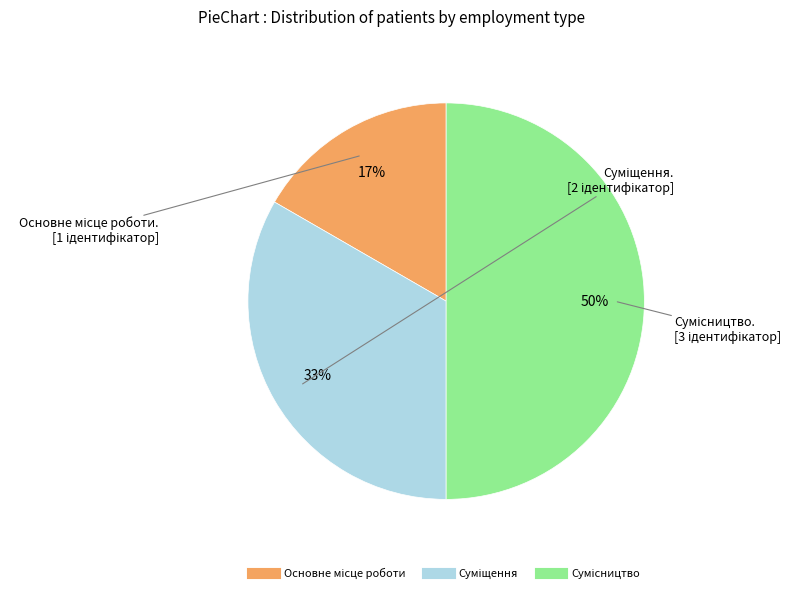

To the nearest percent, what is the difference between the largest and smallest slice percentages?

33%